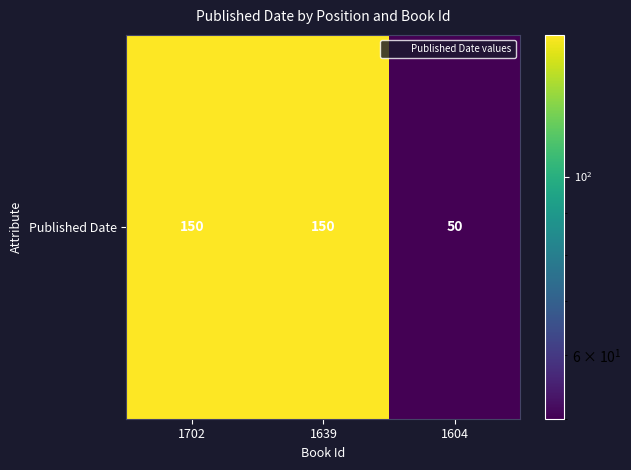

Between 1604 and 1702, which is larger?

1702